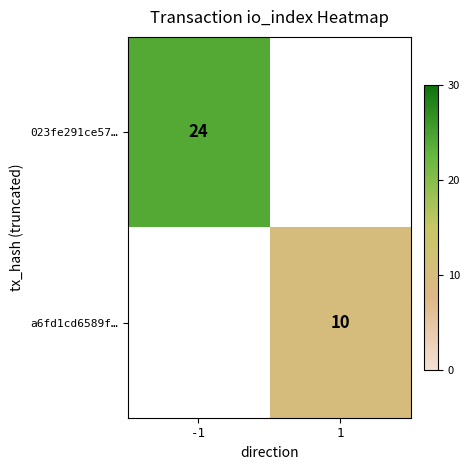

The a6fd1cd6589f… series shows 3 at 1. True or false?

False